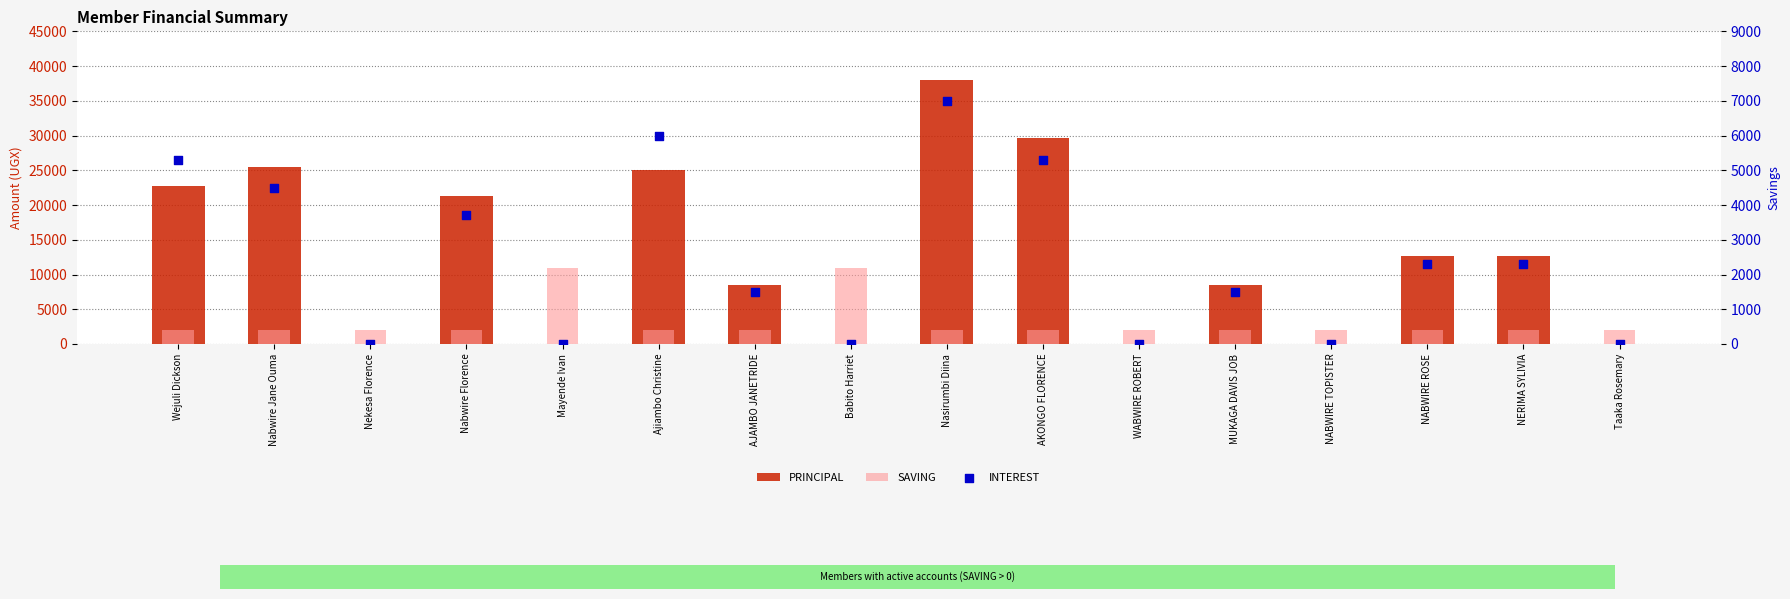

At how many categories does at least one series exceed 26336?

2